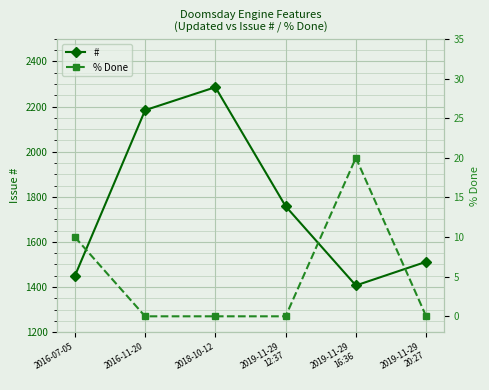

True or false: # has a value of 2473 at 2016-07-05.

False